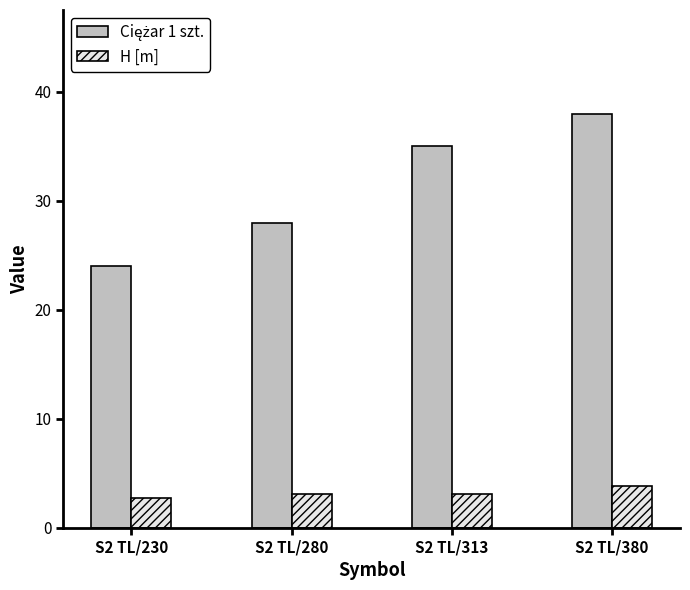

What is the total value across all series at S2 TL/380?

41.8